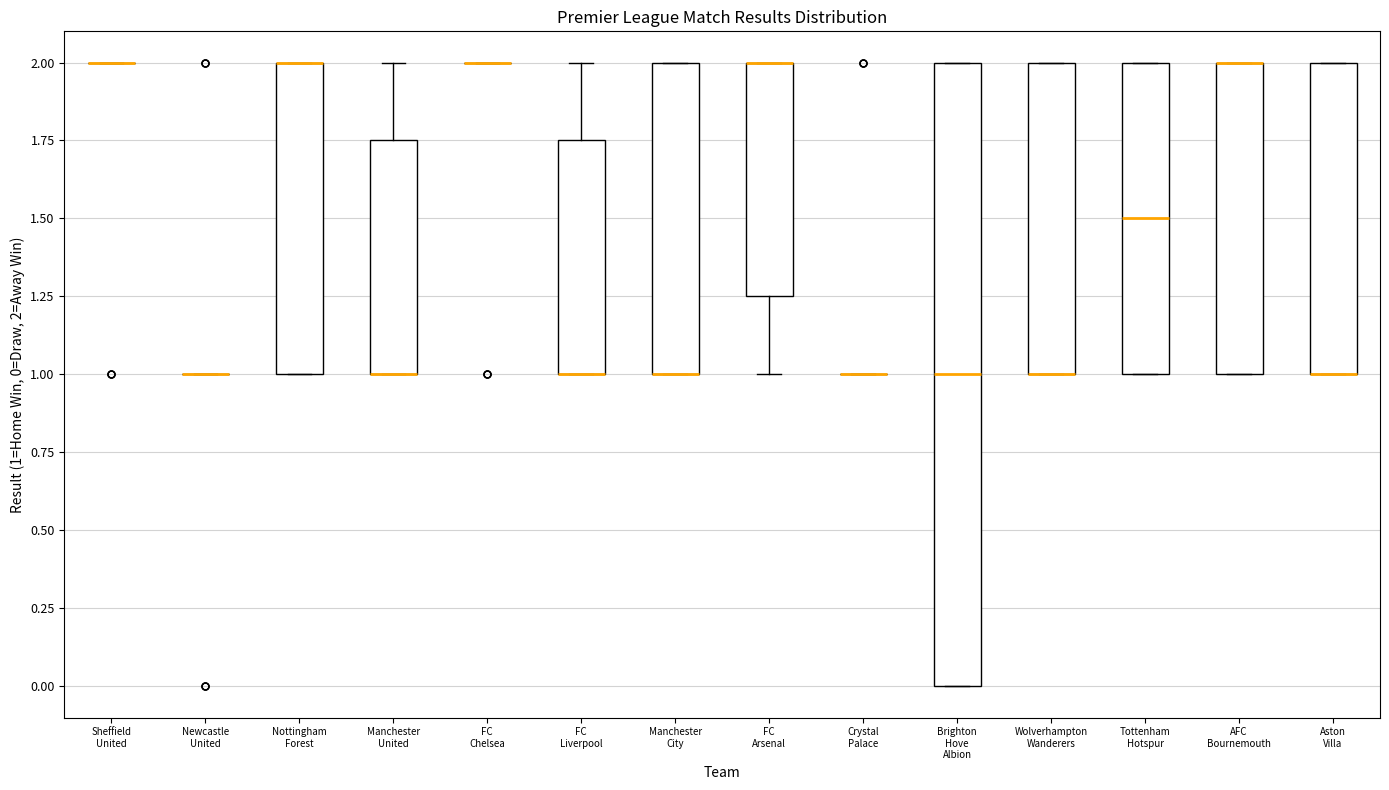

Reading left to right, read every box against the y-axis: the position of its median line, the range the box covers, and the ends of its whiskers. The values are not printed on the chart, so give them approximately, as read against the axis.

Sheffield United: box collapsed to a line at 2.00, whiskers 2.00 to 2.00
Newcastle United: box collapsed to a line at 1.00, whiskers 1.00 to 1.00
Nottingham Forest: median 2.00 (drawn on the box's upper edge), box 1.00 to 2.00, whiskers 1.00 to 2.00
Manchester United: median 1.00 (drawn on the box's lower edge), box 1.00 to 1.75, whiskers 1.00 to 2.00
FC Chelsea: box collapsed to a line at 2.00, whiskers 2.00 to 2.00
FC Liverpool: median 1.00 (drawn on the box's lower edge), box 1.00 to 1.75, whiskers 1.00 to 2.00
Manchester City: median 1.00 (drawn on the box's lower edge), box 1.00 to 2.00, whiskers 1.00 to 2.00
FC Arsenal: median 2.00 (drawn on the box's upper edge), box 1.25 to 2.00, whiskers 1.00 to 2.00
Crystal Palace: box collapsed to a line at 1.00, whiskers 1.00 to 1.00
Brighton Hove Albion: median 1.00, box 0.00 to 2.00, whiskers 0.00 to 2.00
Wolverhampton Wanderers: median 1.00 (drawn on the box's lower edge), box 1.00 to 2.00, whiskers 1.00 to 2.00
Tottenham Hotspur: median 1.50, box 1.00 to 2.00, whiskers 1.00 to 2.00
AFC Bournemouth: median 2.00 (drawn on the box's upper edge), box 1.00 to 2.00, whiskers 1.00 to 2.00
Aston Villa: median 1.00 (drawn on the box's lower edge), box 1.00 to 2.00, whiskers 1.00 to 2.00